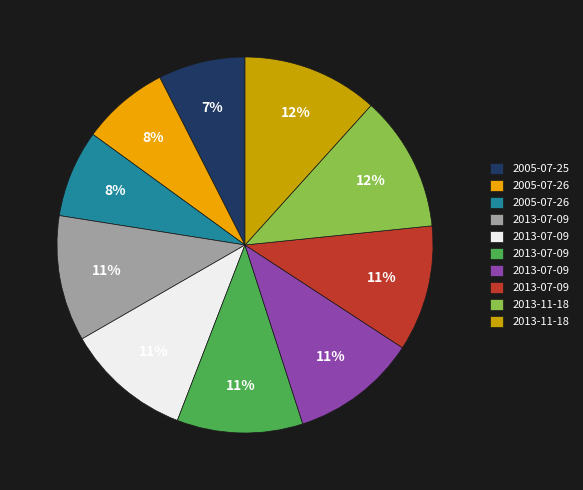

How many slices are in this pie chart?

10